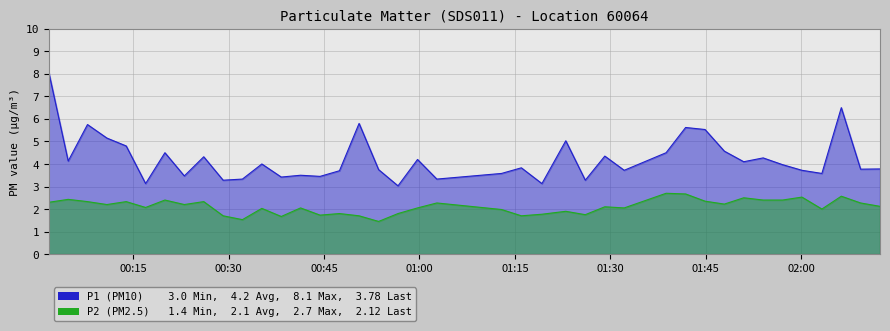

Where is P1 nearest to the value 5?

2023-07-29T01:23:00